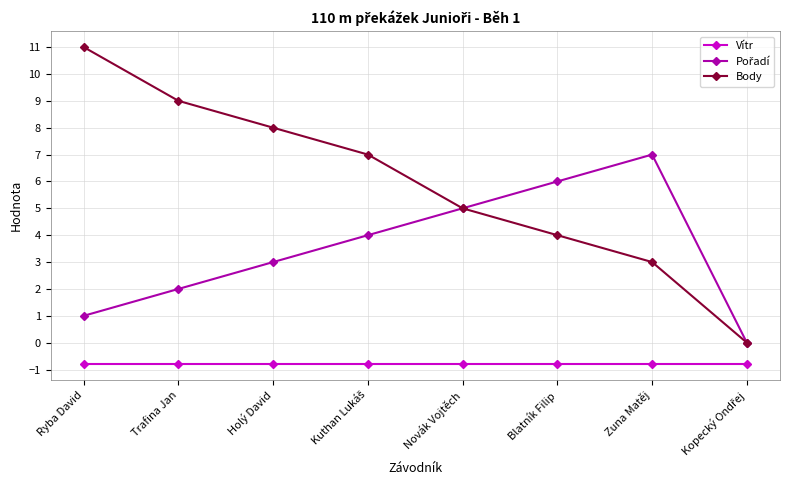

Which series has the largest total across all categories?

Body